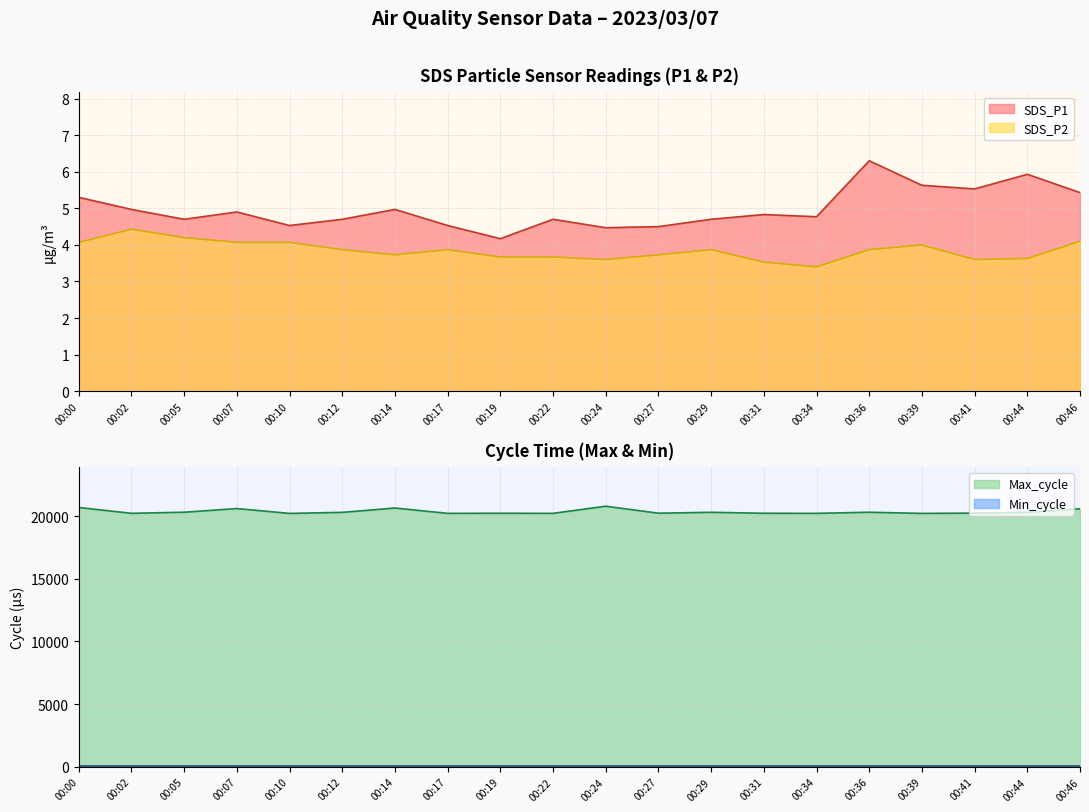

What is the difference between the SDS_P2 values at 00:24 and 00:46?

0.5